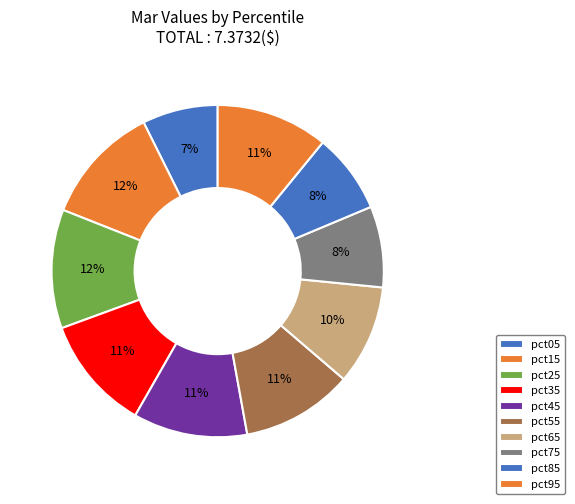

Does pct85 represent more than half of the total?

No